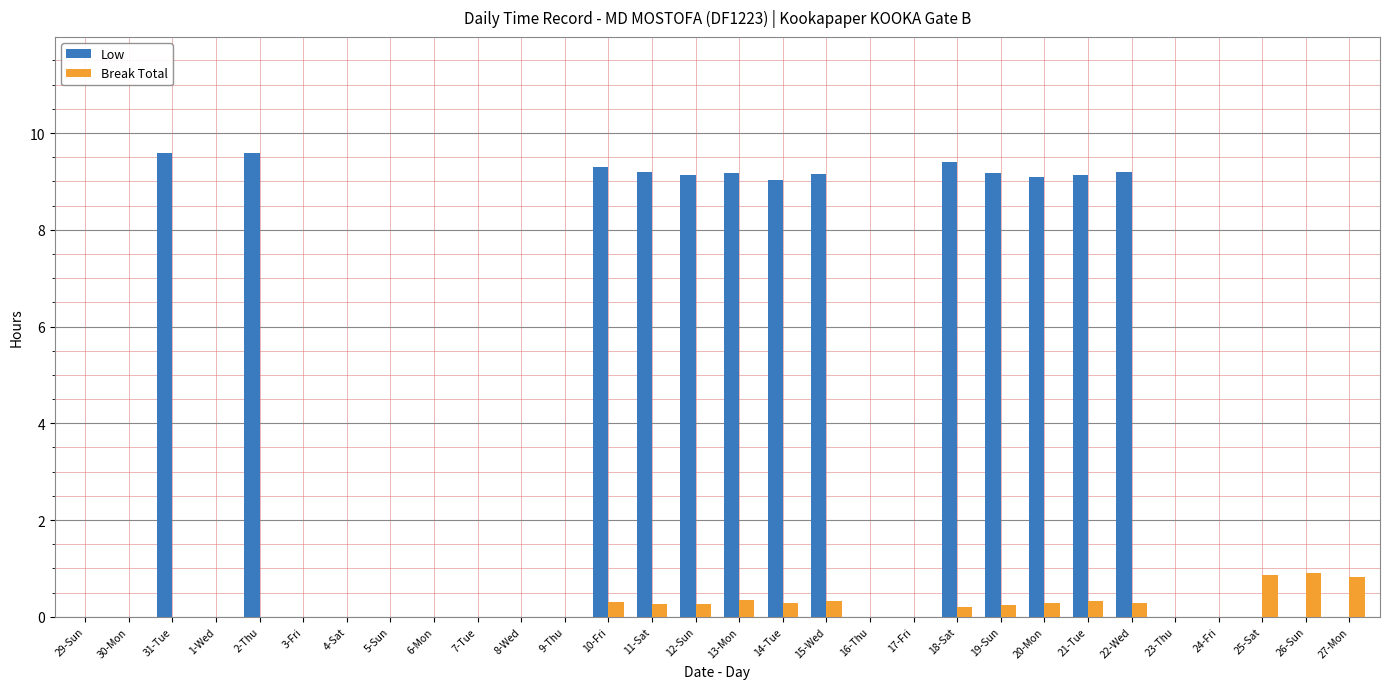

True or false: Break Total has a value of 0.0 at 4-Sat.

True